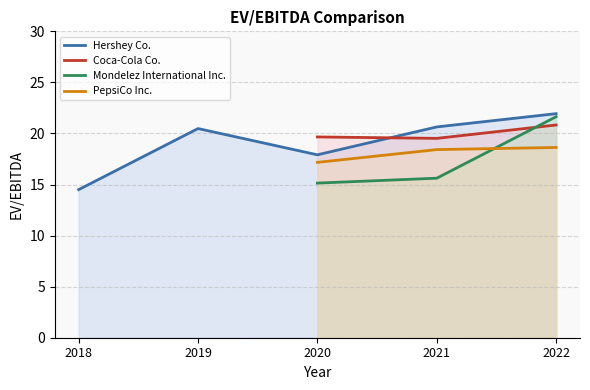

The PepsiCo Inc. series shows 25.6 at 2021. True or false?

False